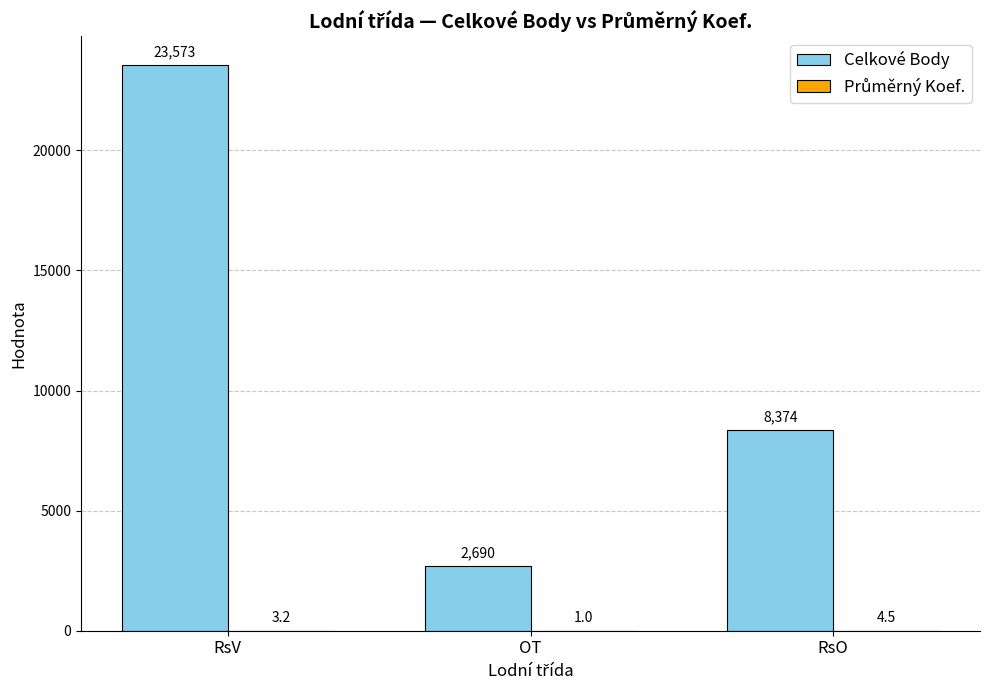

Where is Celkové Body nearest to the value 13131?

RsO